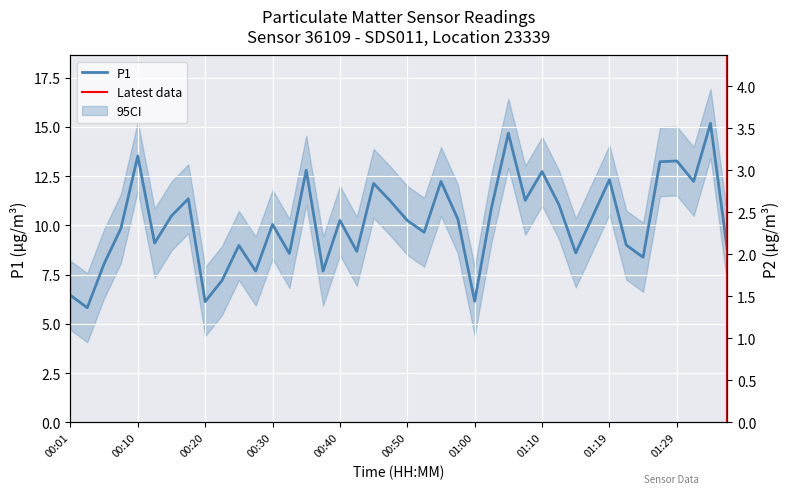

What position from the right is 01:19?

8